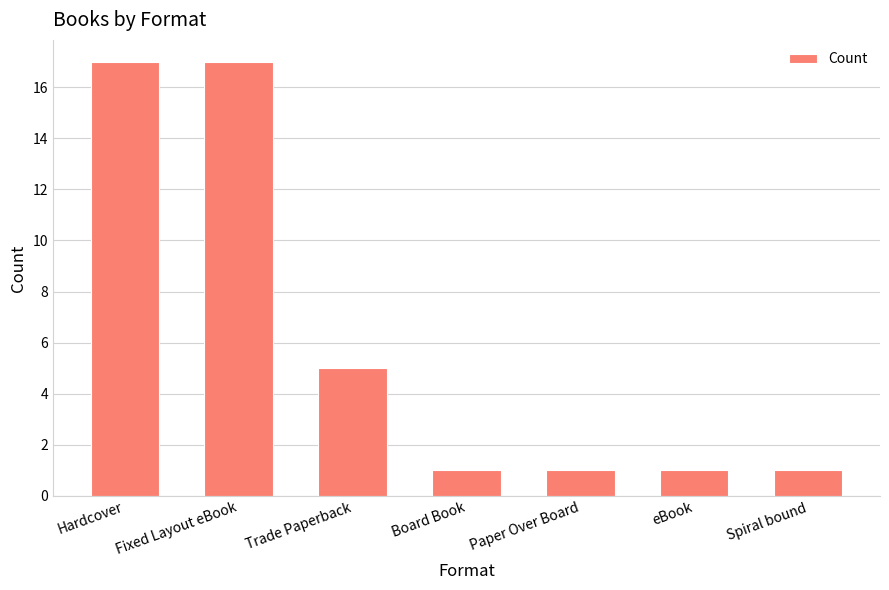

The value at Paper Over Board is 1. True or false?

True